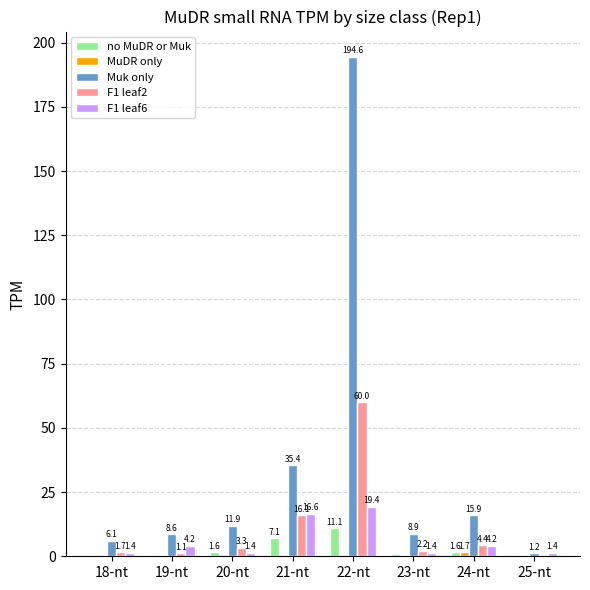

What is the sum of the F1 leaf2 values at 25-nt and 23-nt?

2.8